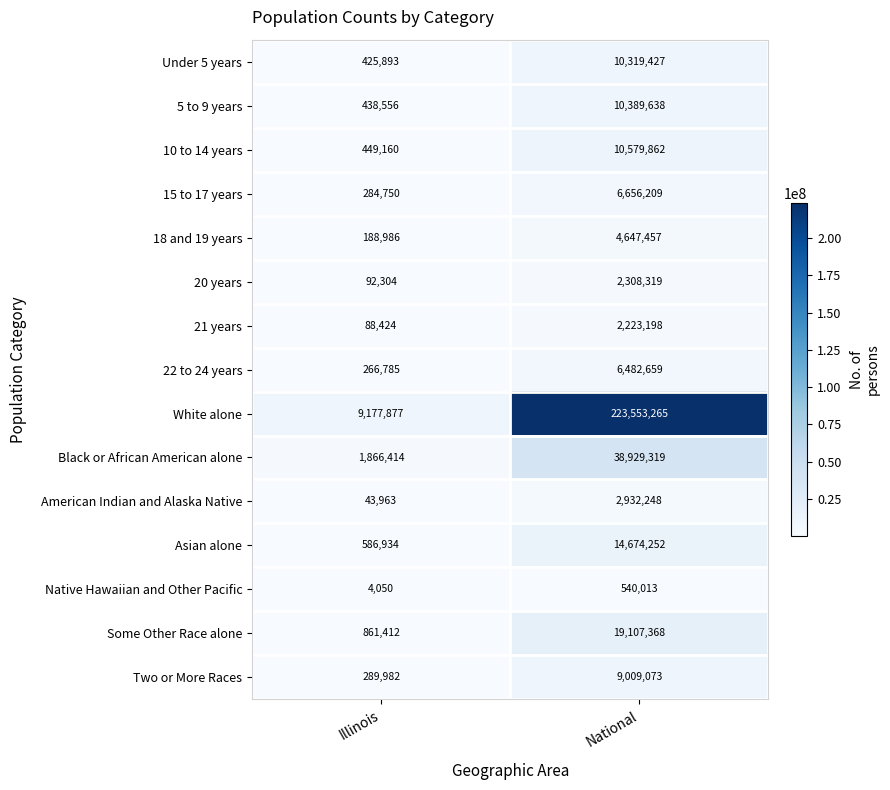

What is the spread (max minus min) of values at National?

223013252